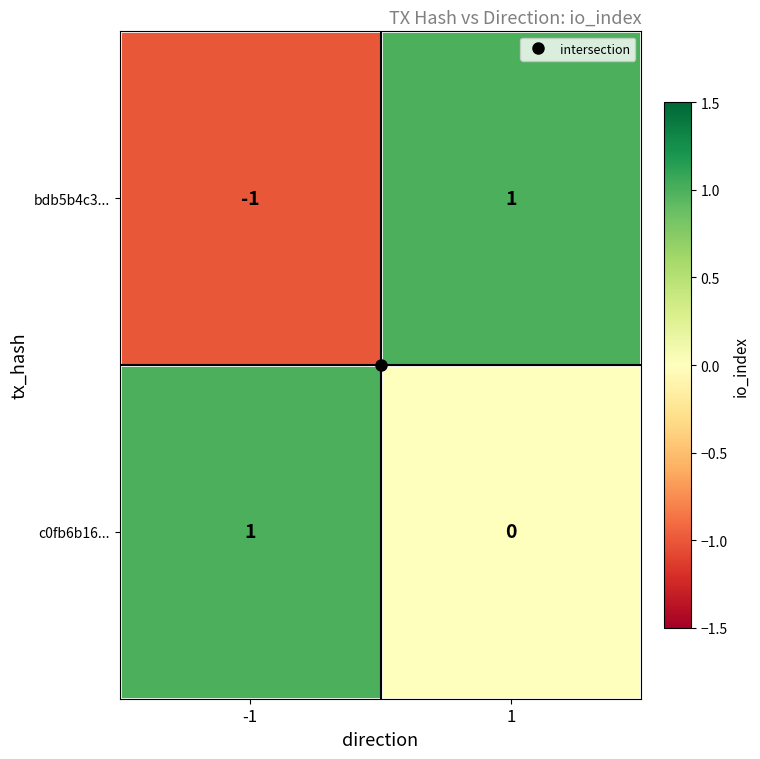

What is the spread (max minus min) of values at 1?

1